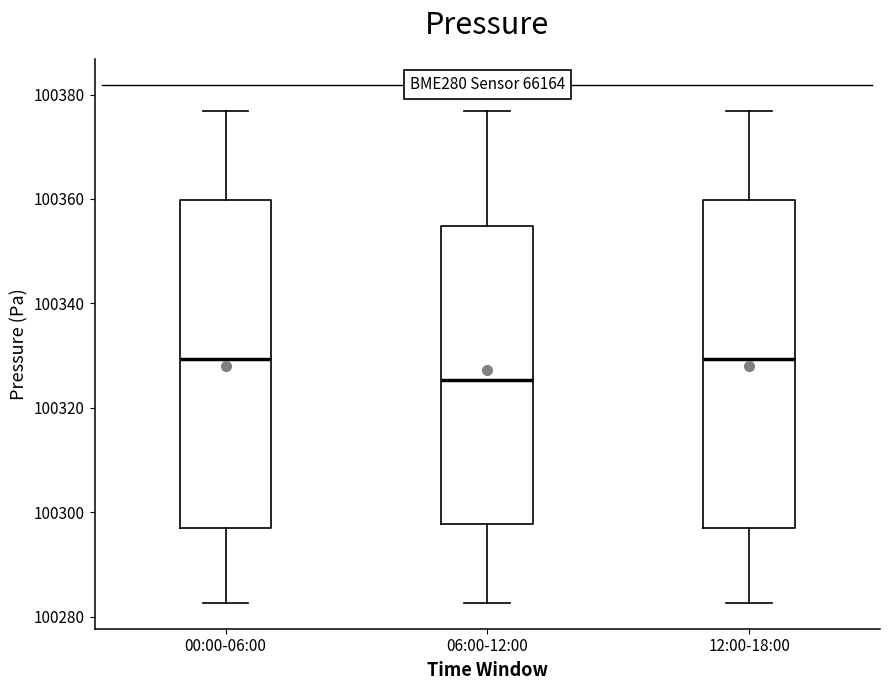

Where does the lower whisker of the box for 12:00-18:00 end on the y-axis? The values are not printed on the chart, so give them approximately, as read against the axis.

100282